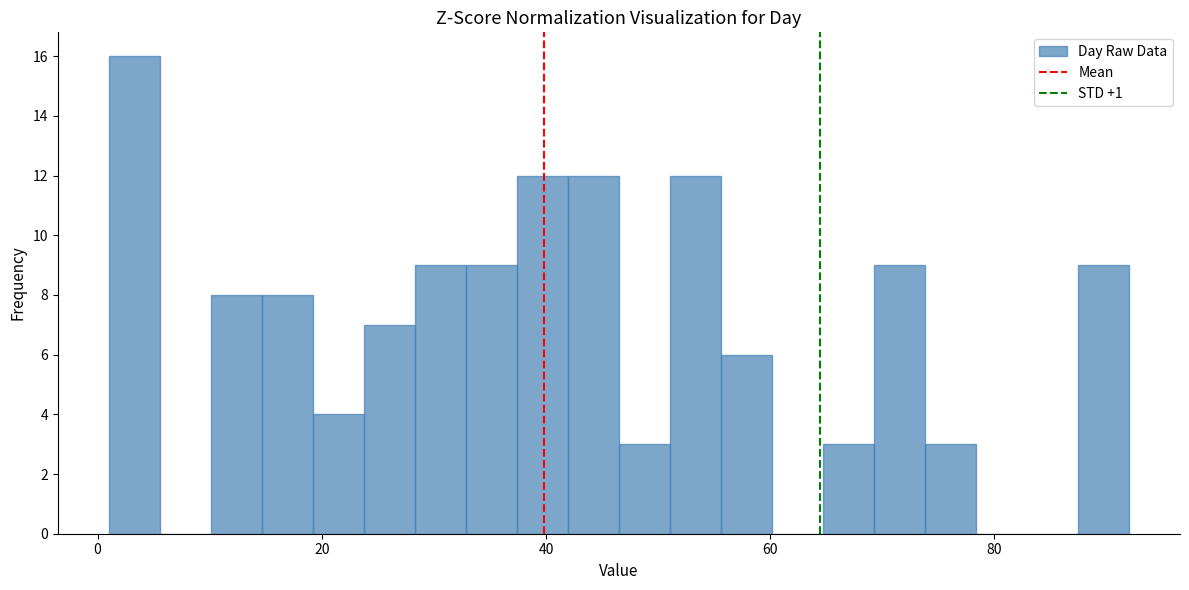

Around what value on the x-axis is the tallest bar? Give the approximate position of its centre, as read against the axis.

4